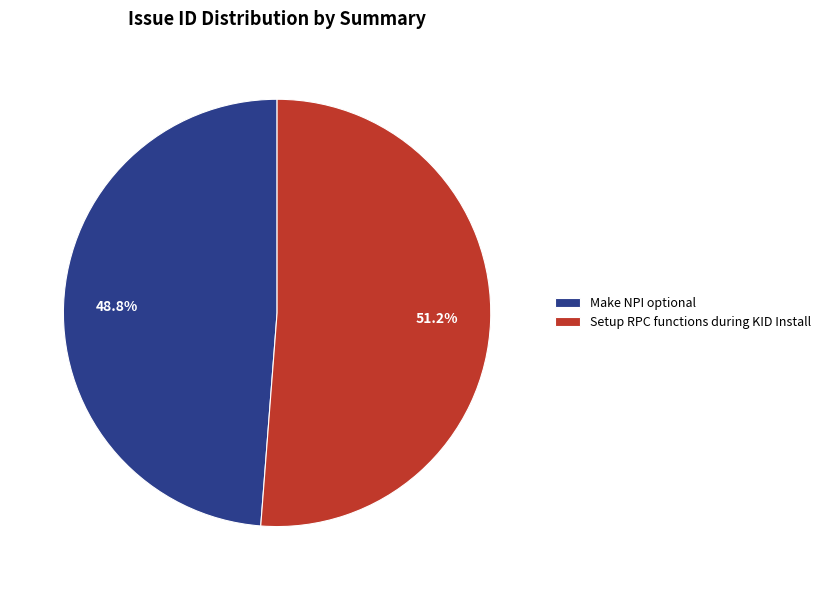

To the nearest percent, what percentage of the pie is Make NPI optional?

49%